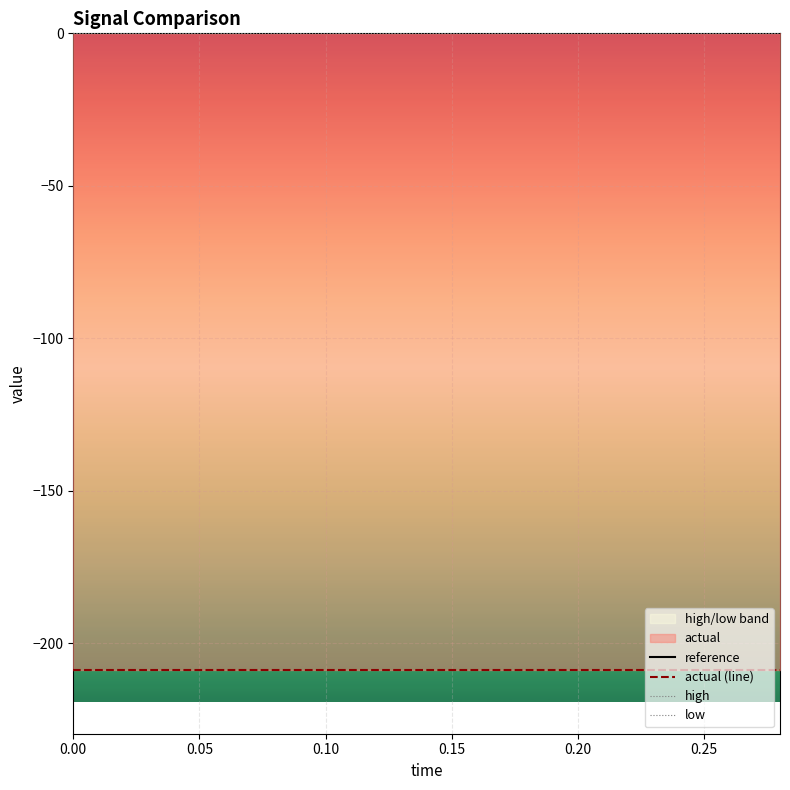

Is this an area chart (filled region under the line)?

No